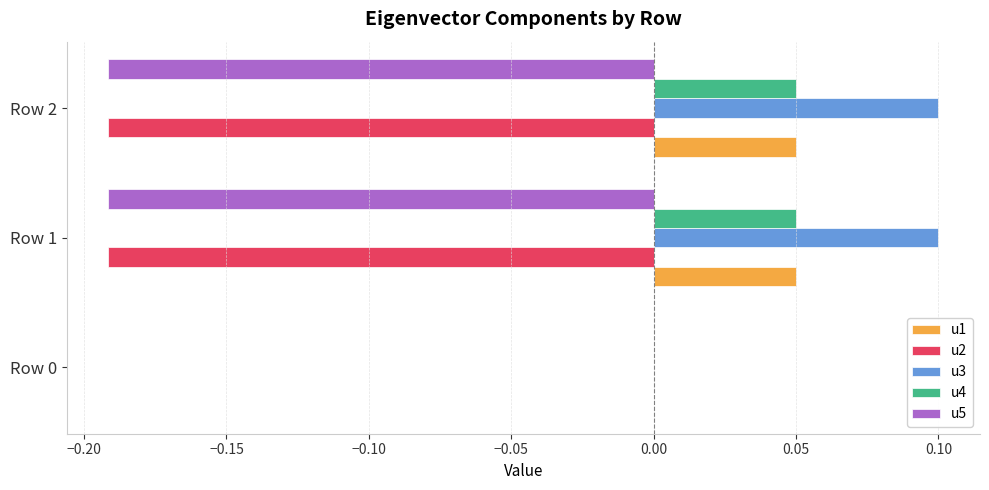

Is it true that u1 equals 0.0 at Row 1?

True